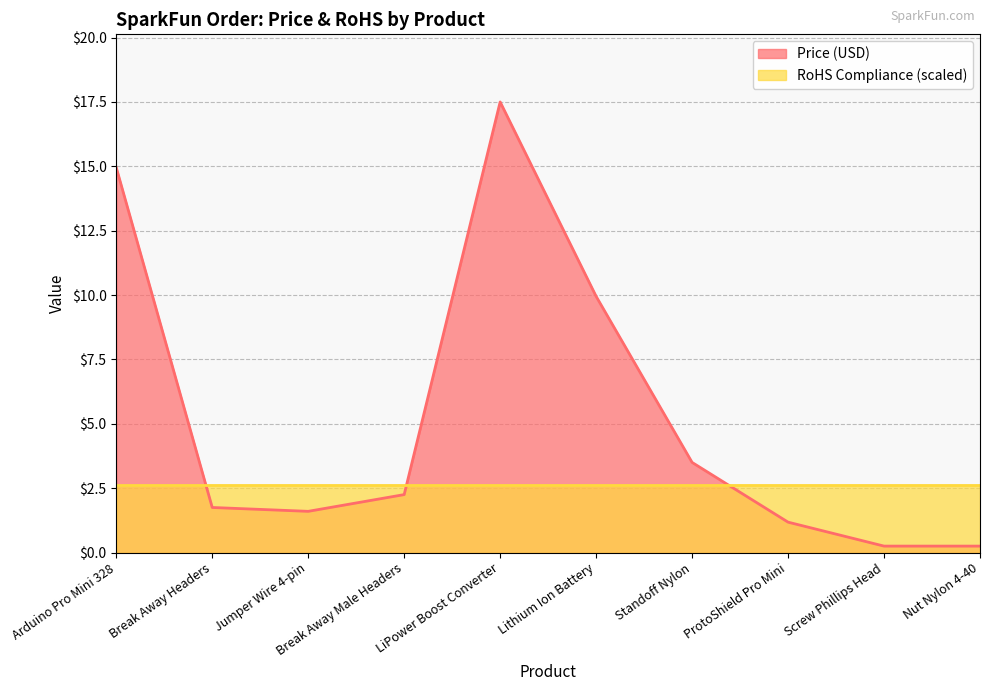

Count the number of data series in this chart.

2